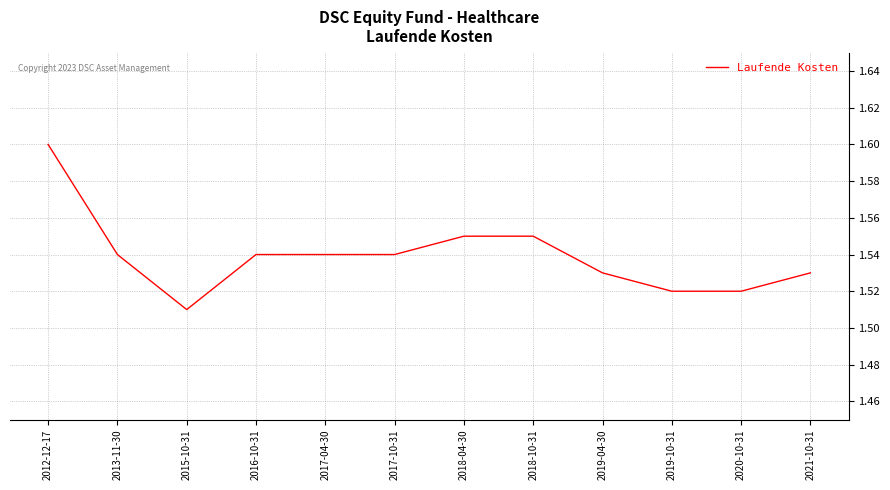

Approximately how many times larger is the value at 2020-10-31 compared to 2018-10-31?

1.0